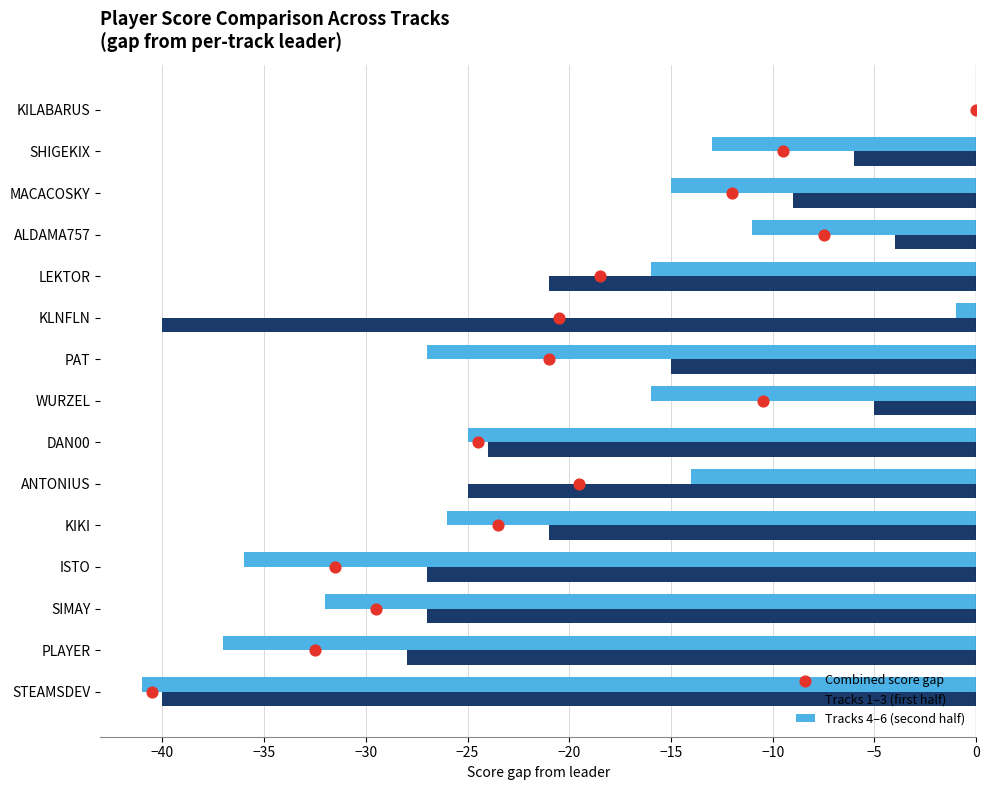

Which series reaches the maximum Y coordinate?

Combined score gap